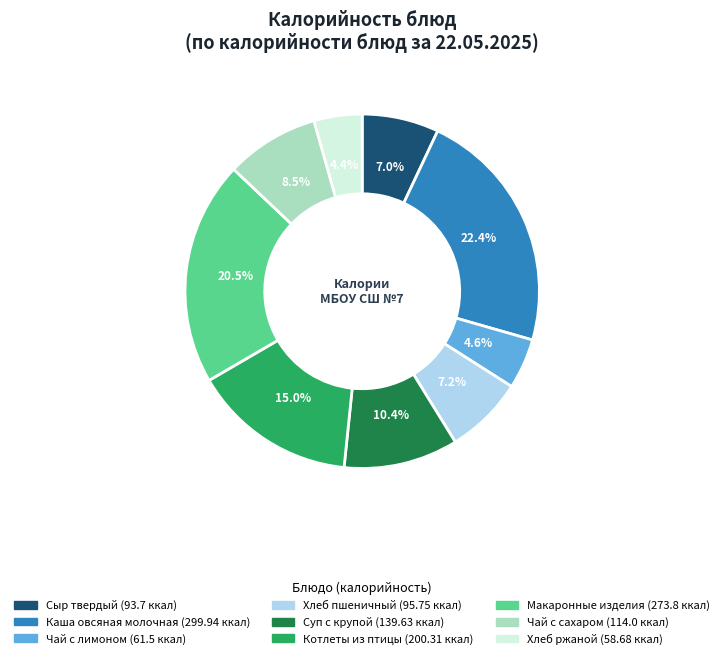

Approximately how many times larger is the value at Каша овсяная молочная compared to Хлеб ржаной?

5.1